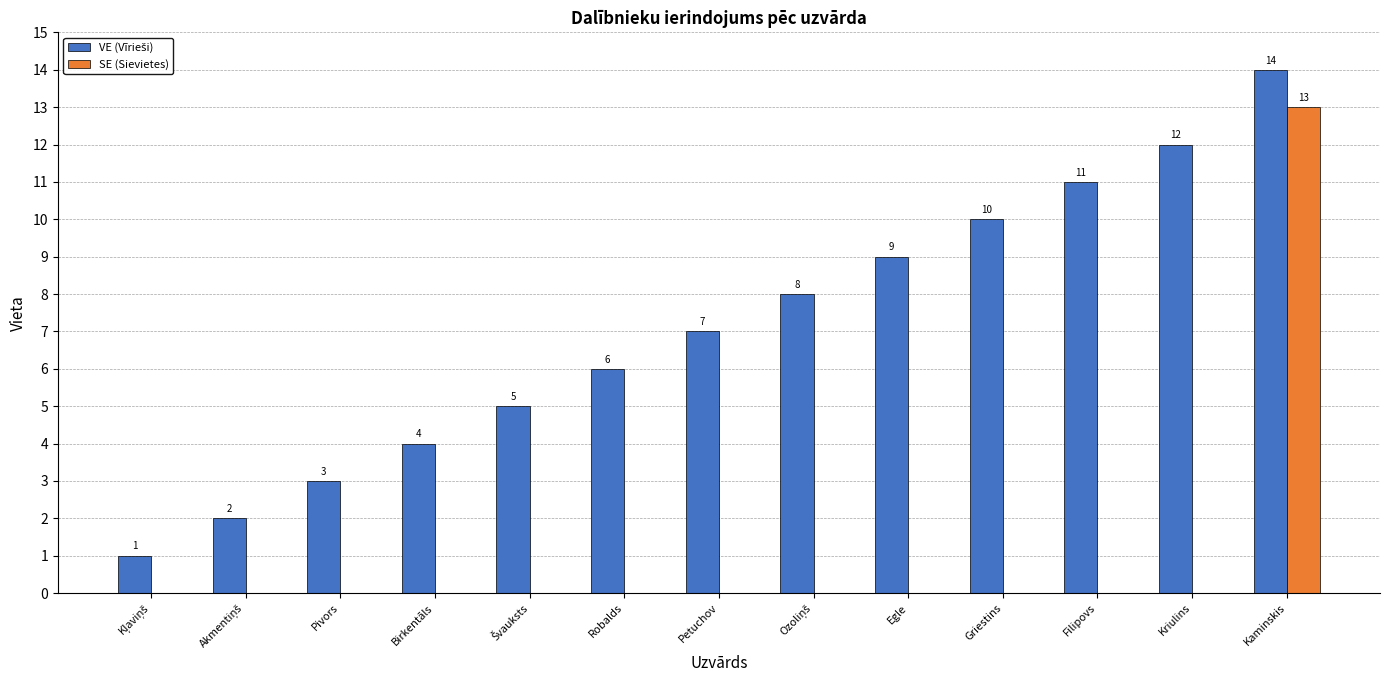

How many data points in SE (Sievietes) are above 0?

1